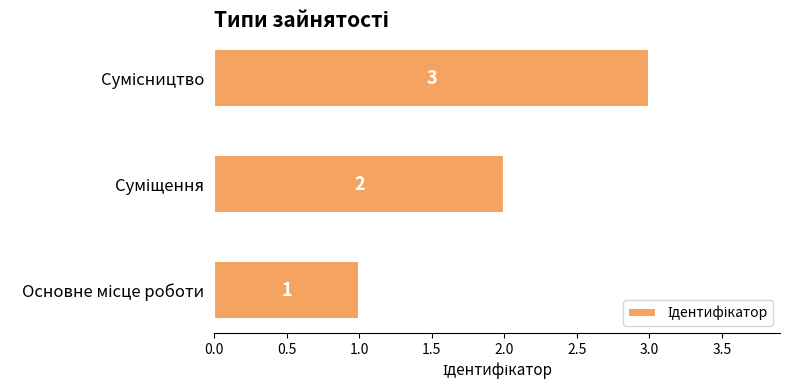

How many values are between 1 and 3?

3